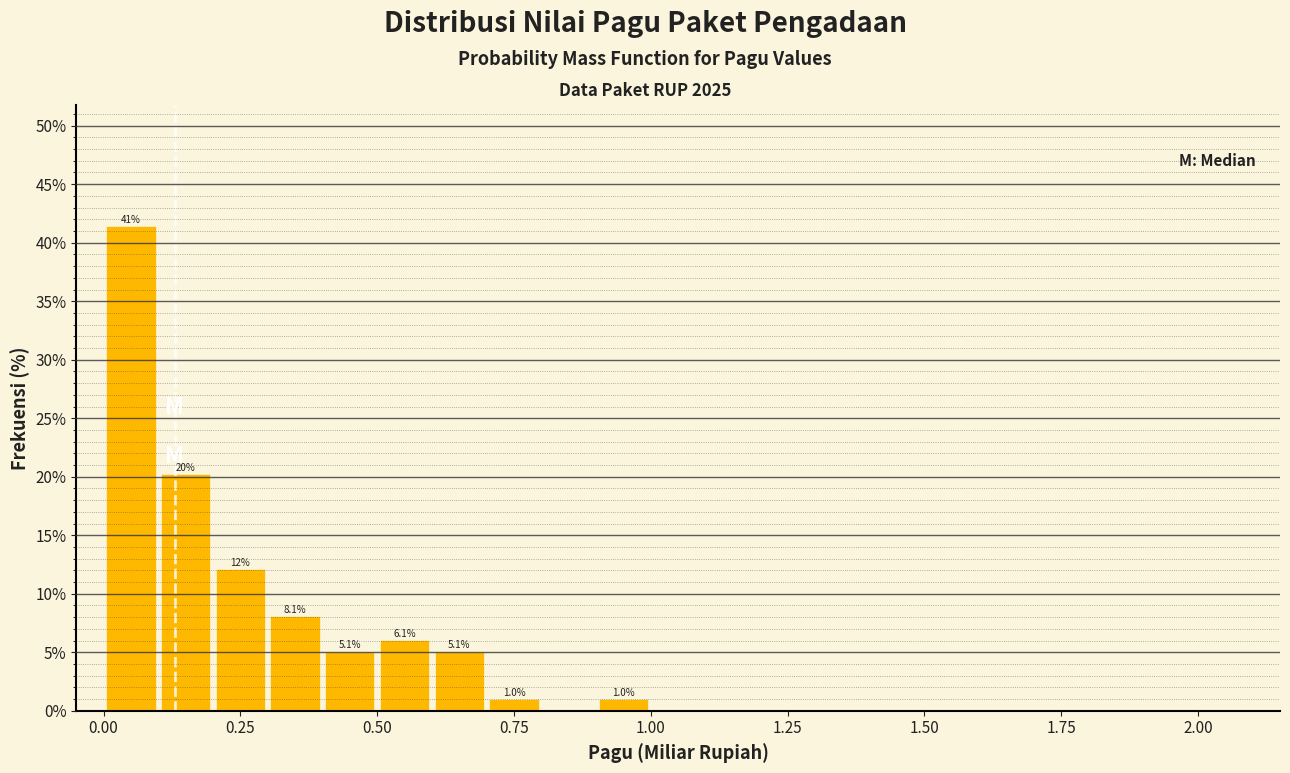

Read against the x-axis, roughly where is the centre of the tallest bar?

0.05